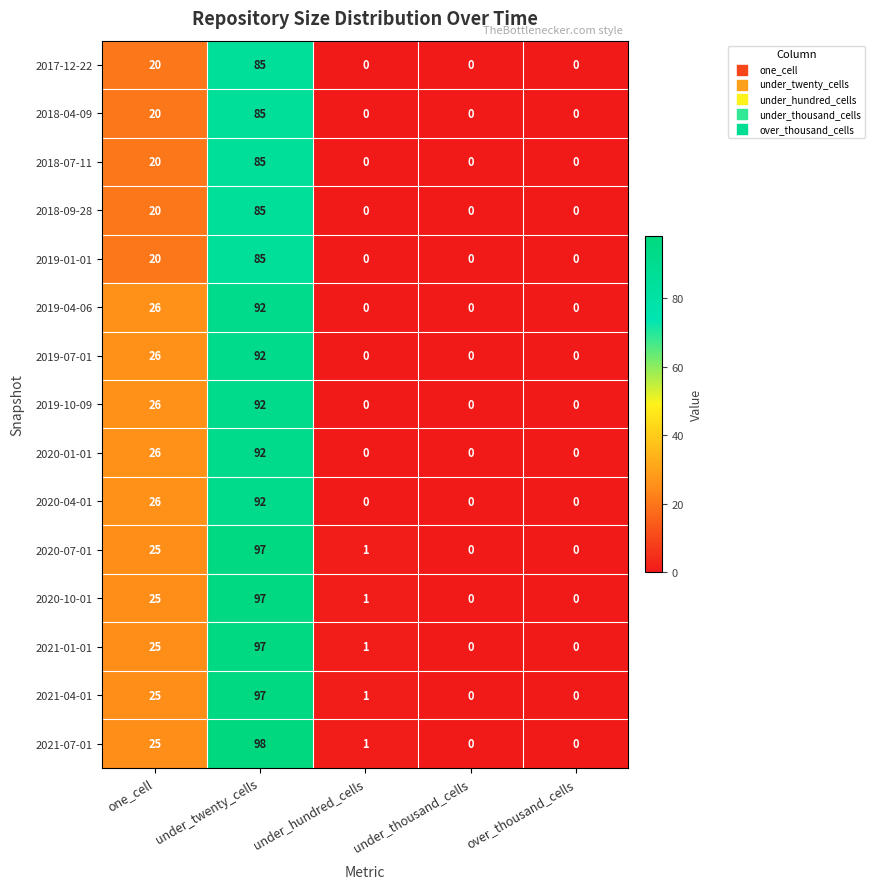

Where is 2020-04-01 nearest to the value 46?

one_cell